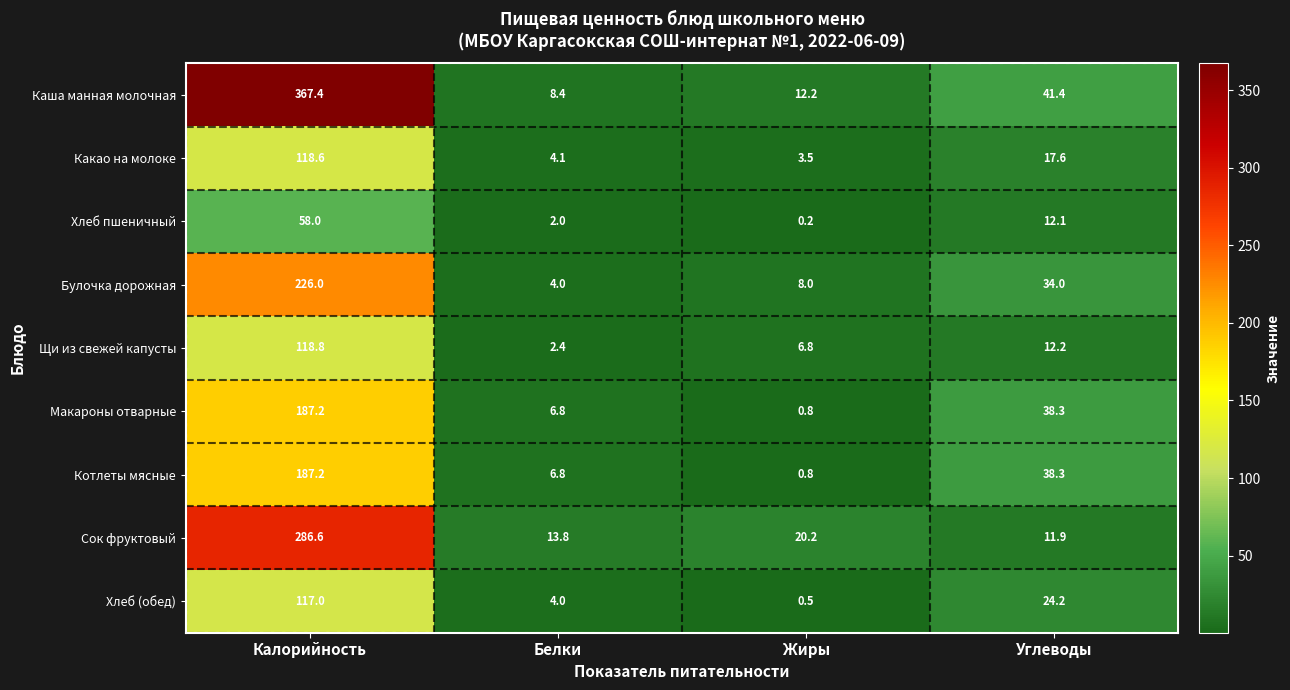

What is the difference between the second highest and second lowest values in the Хлеб пшеничный series?

10.1